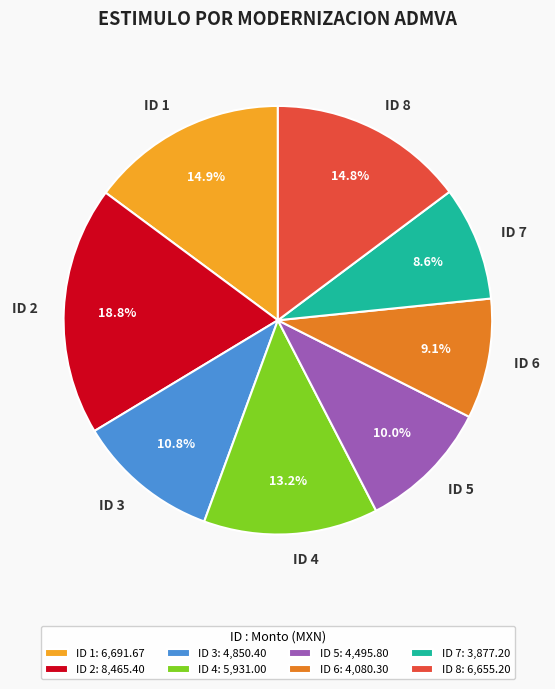

Is ID 6 the majority of the pie?

No